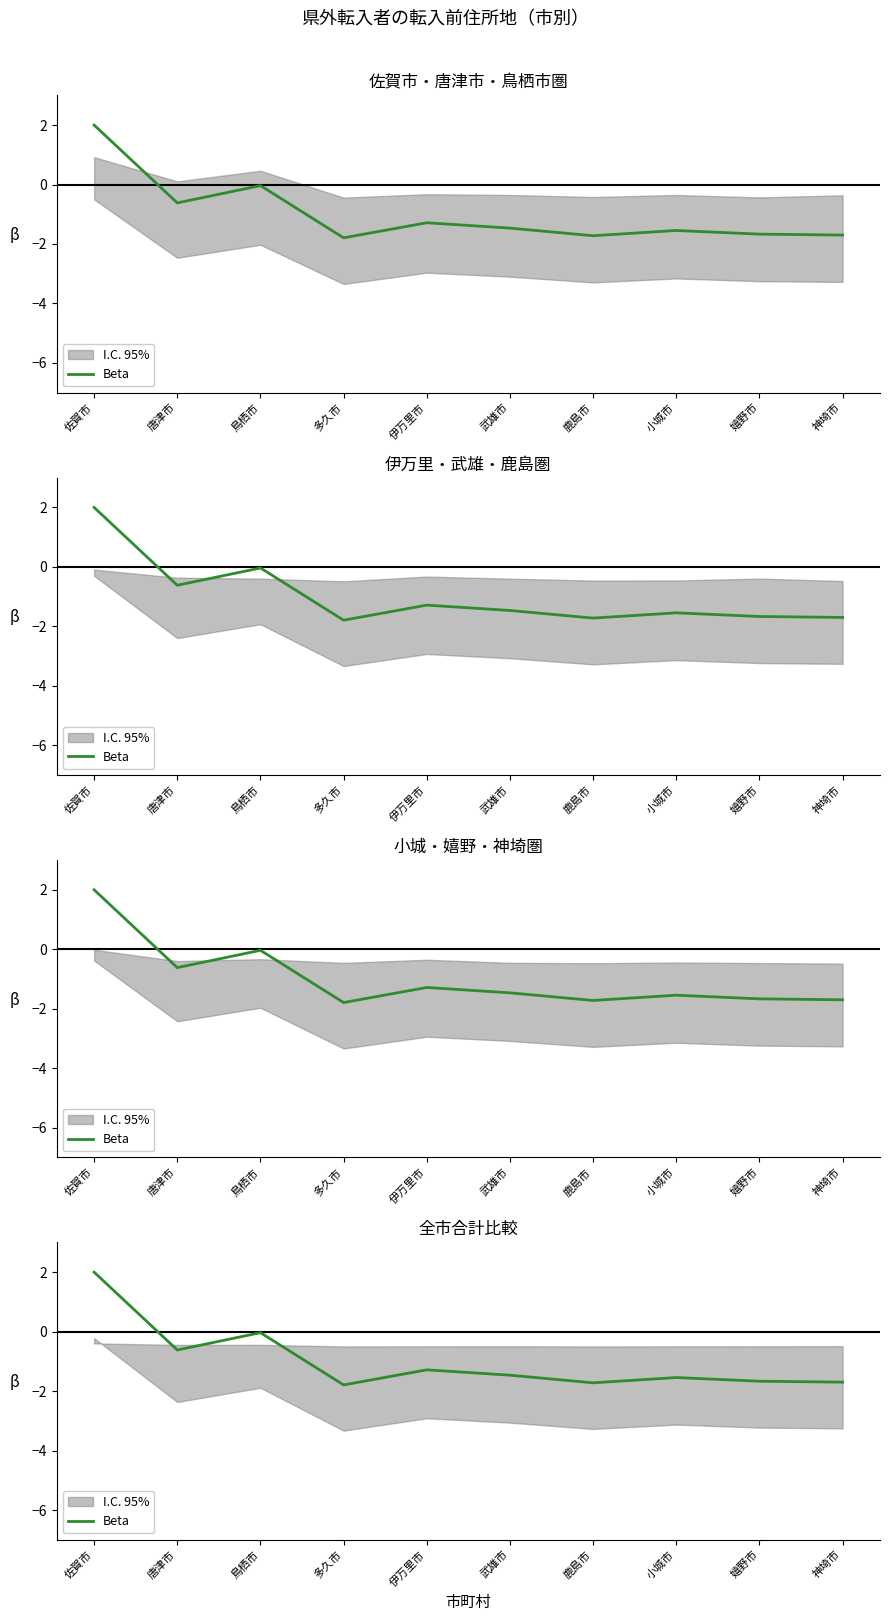

At which category does the data reach its first local valley?

唐津市